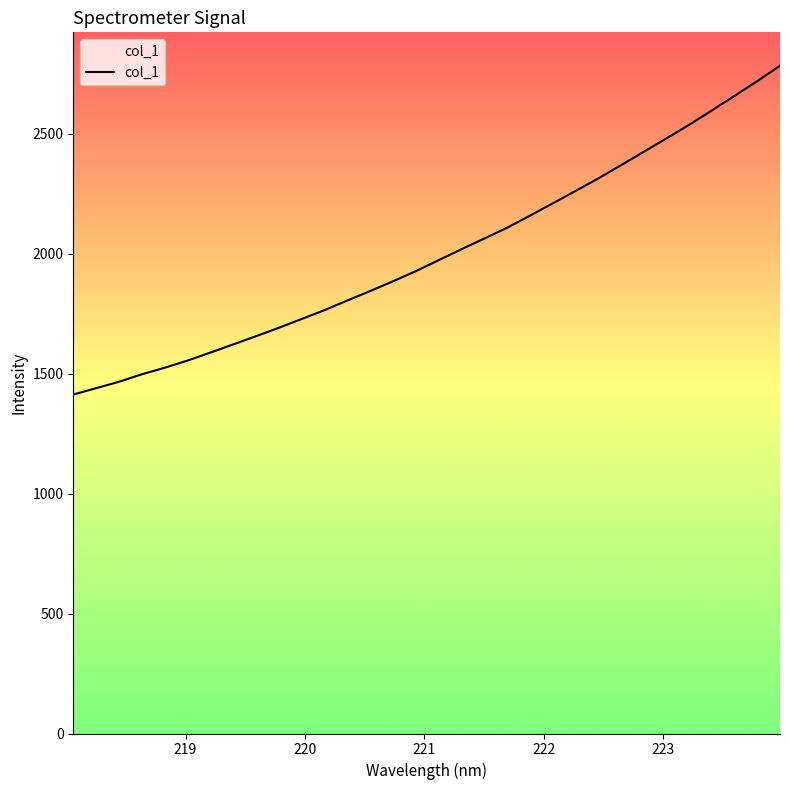

What is the difference between the maximum and minimum values?

1370.2